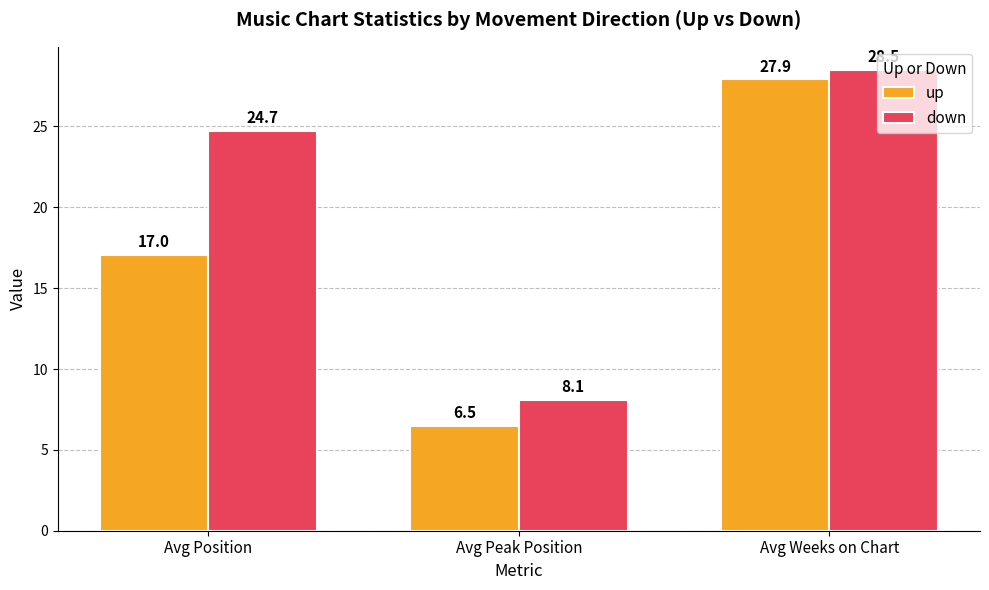

What is the difference between the maximum and minimum values in the up series?

21.4